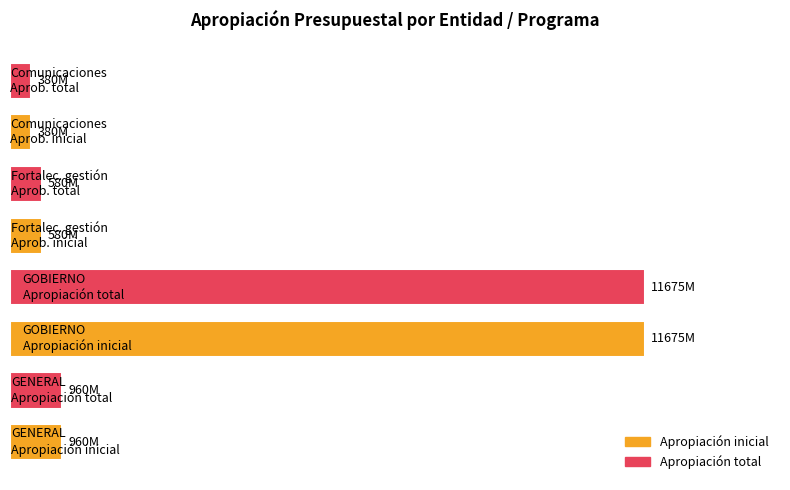

Are the bars horizontal?

Yes